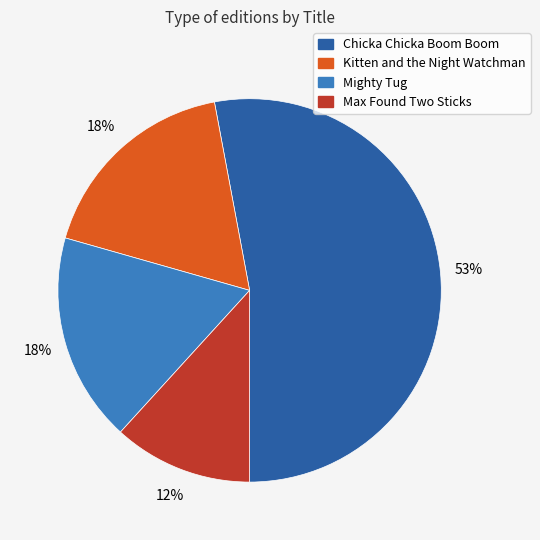

The Kitten and the Night Watchman slice represents 10% of the pie. True or false?

False